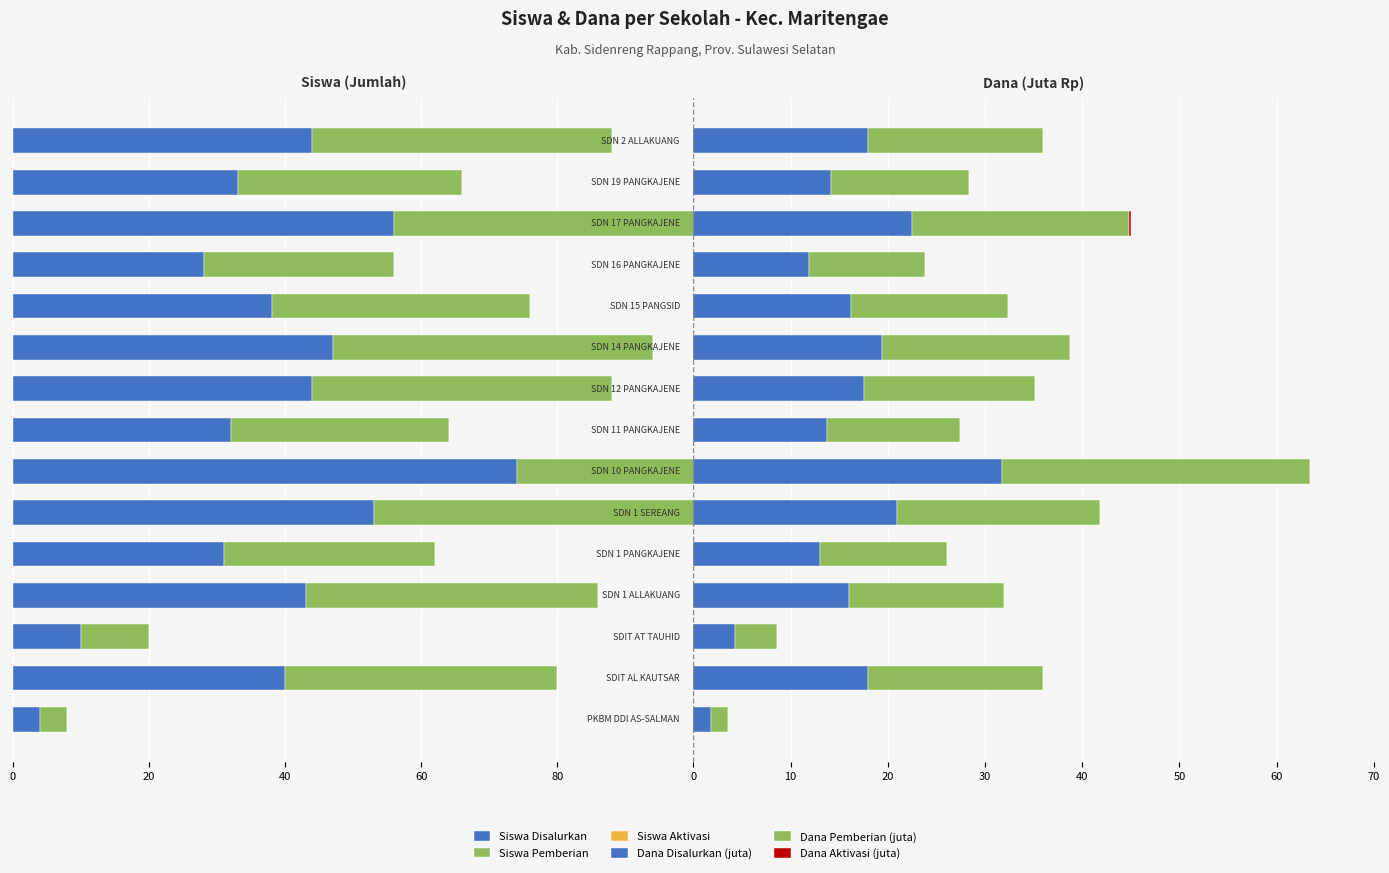

At how many categories does at least one series exceed 11?

13